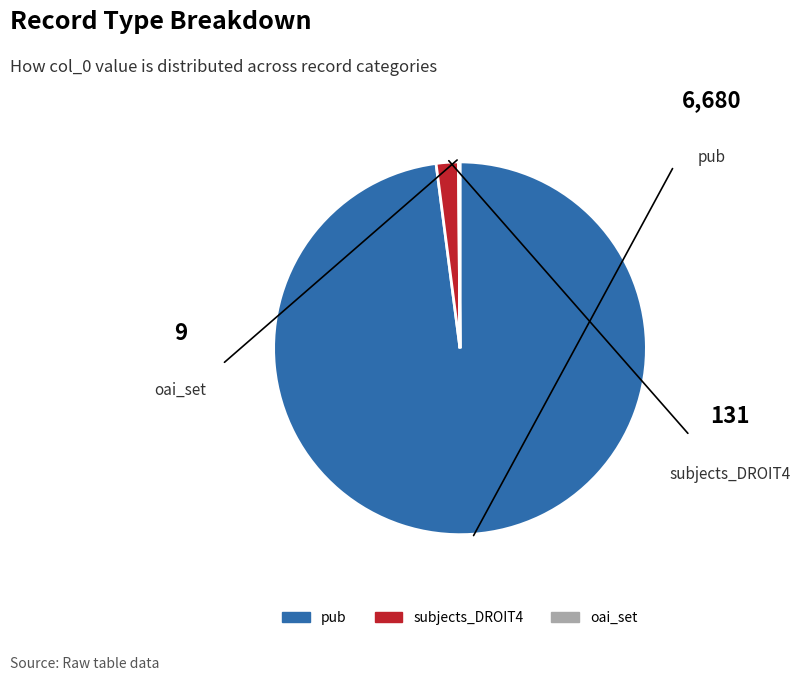

Which has a higher value, subjects_DROIT4 or pub?

pub